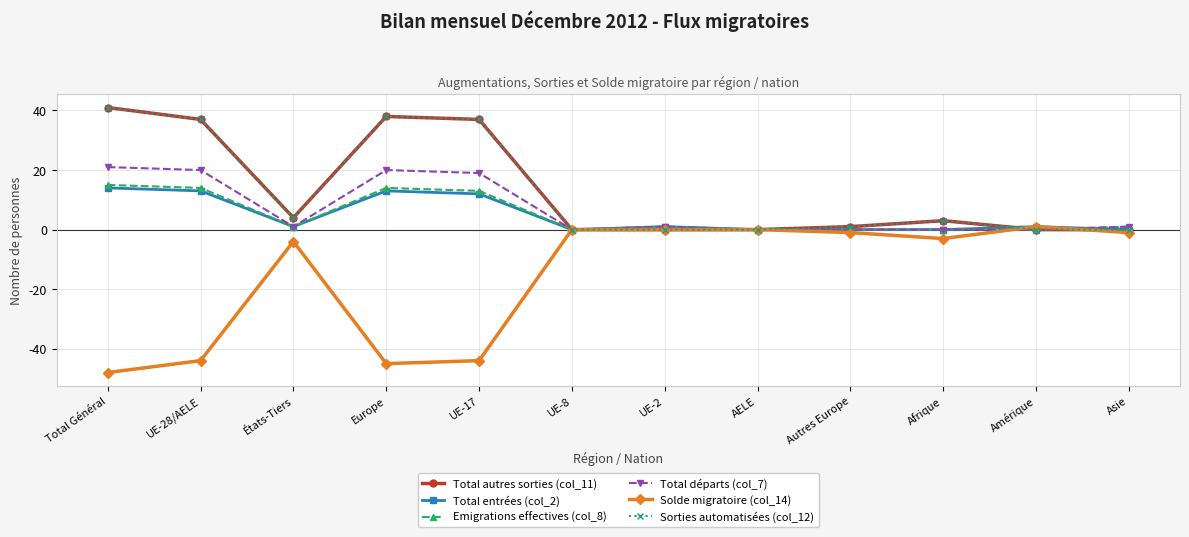

True or false: Solde migratoire (col_14) and Total entrées (col_2) intersect in this chart.

False